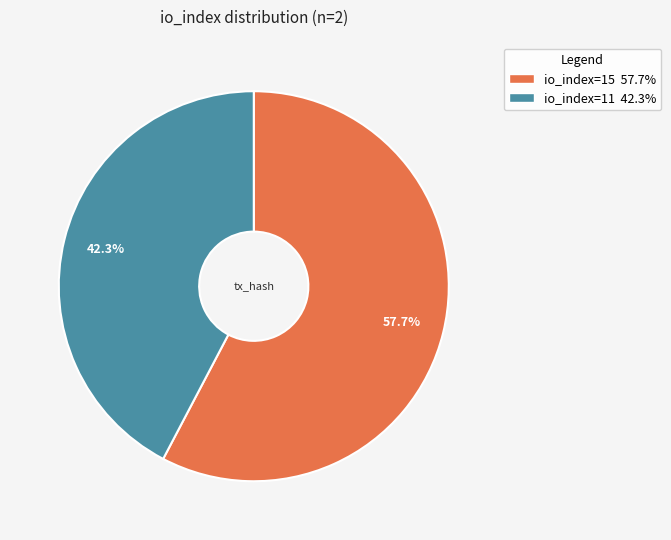

Which slice represents more than half of the pie?

io_index=15